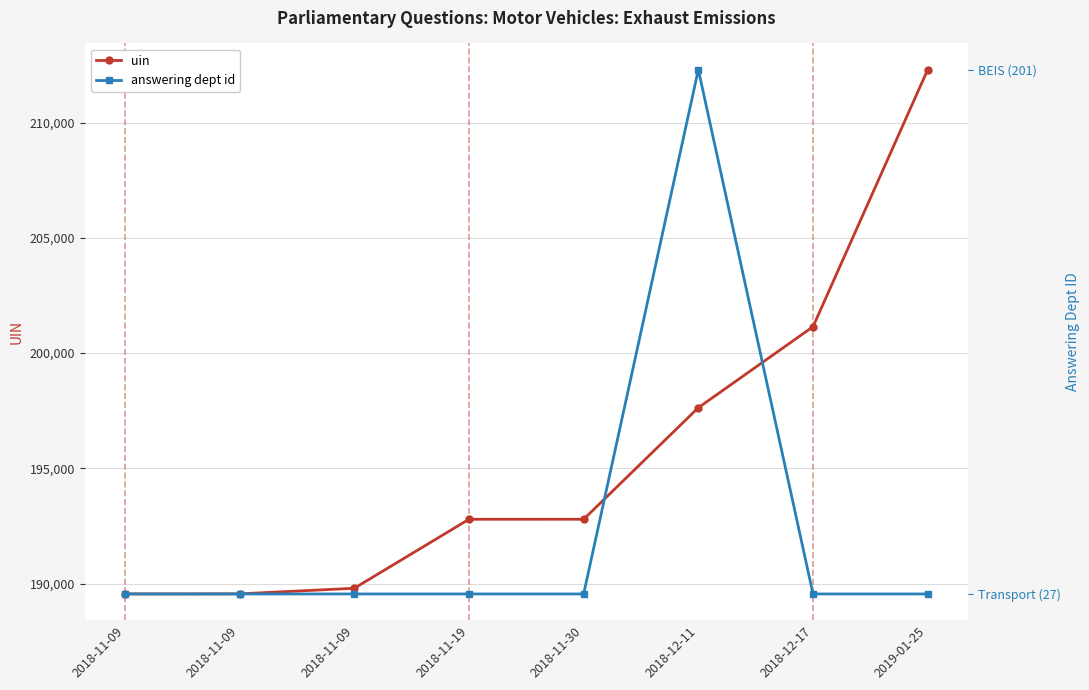

At which category does the chart reach its peak across all series?

2019-01-25